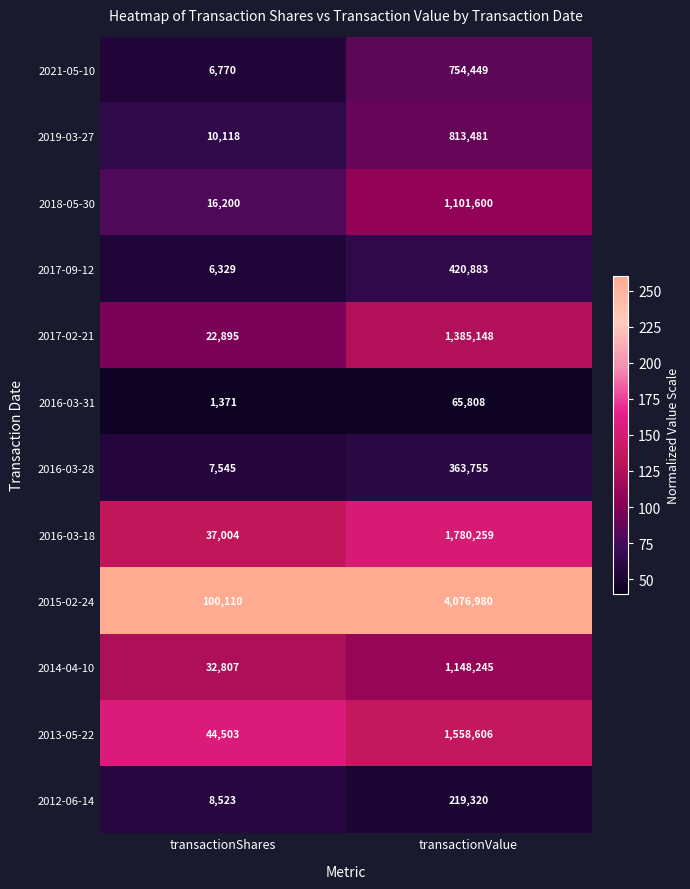

Reading right to left, transcribe all the data shown in this chart.

2021-05-10: 754449	6770
2019-03-27: 813481	10118
2018-05-30: 1101600	16200
2017-09-12: 420883	6329
2017-02-21: 1385148	22895
2016-03-31: 65808	1371
2016-03-28: 363755	7545
2016-03-18: 1780259	37004
2015-02-24: 4076980	100110
2014-04-10: 1148245	32807
2013-05-22: 1558606	44503
2012-06-14: 219320	8523